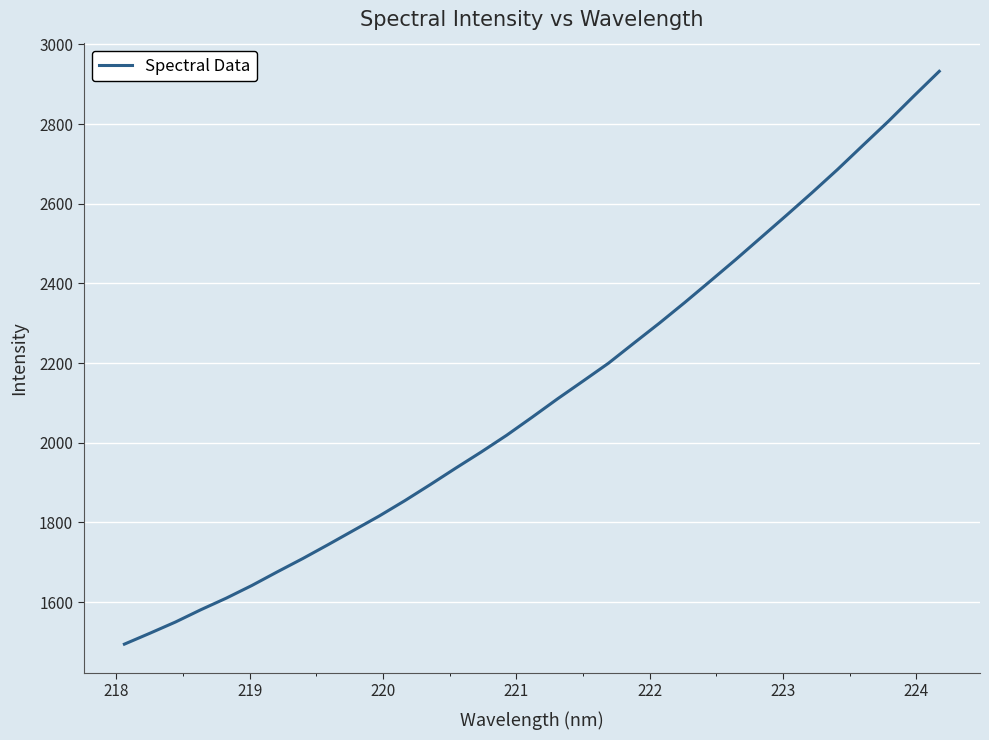

What is the difference between the maximum and minimum values?

1438.0